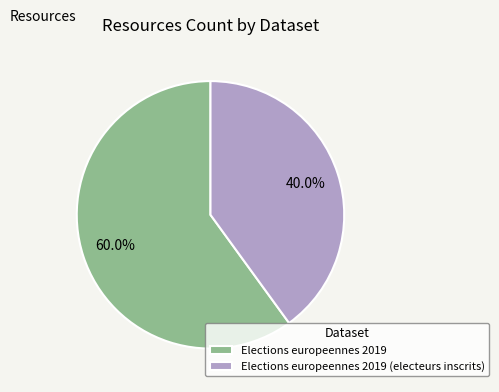

How many slices are in this pie chart?

2